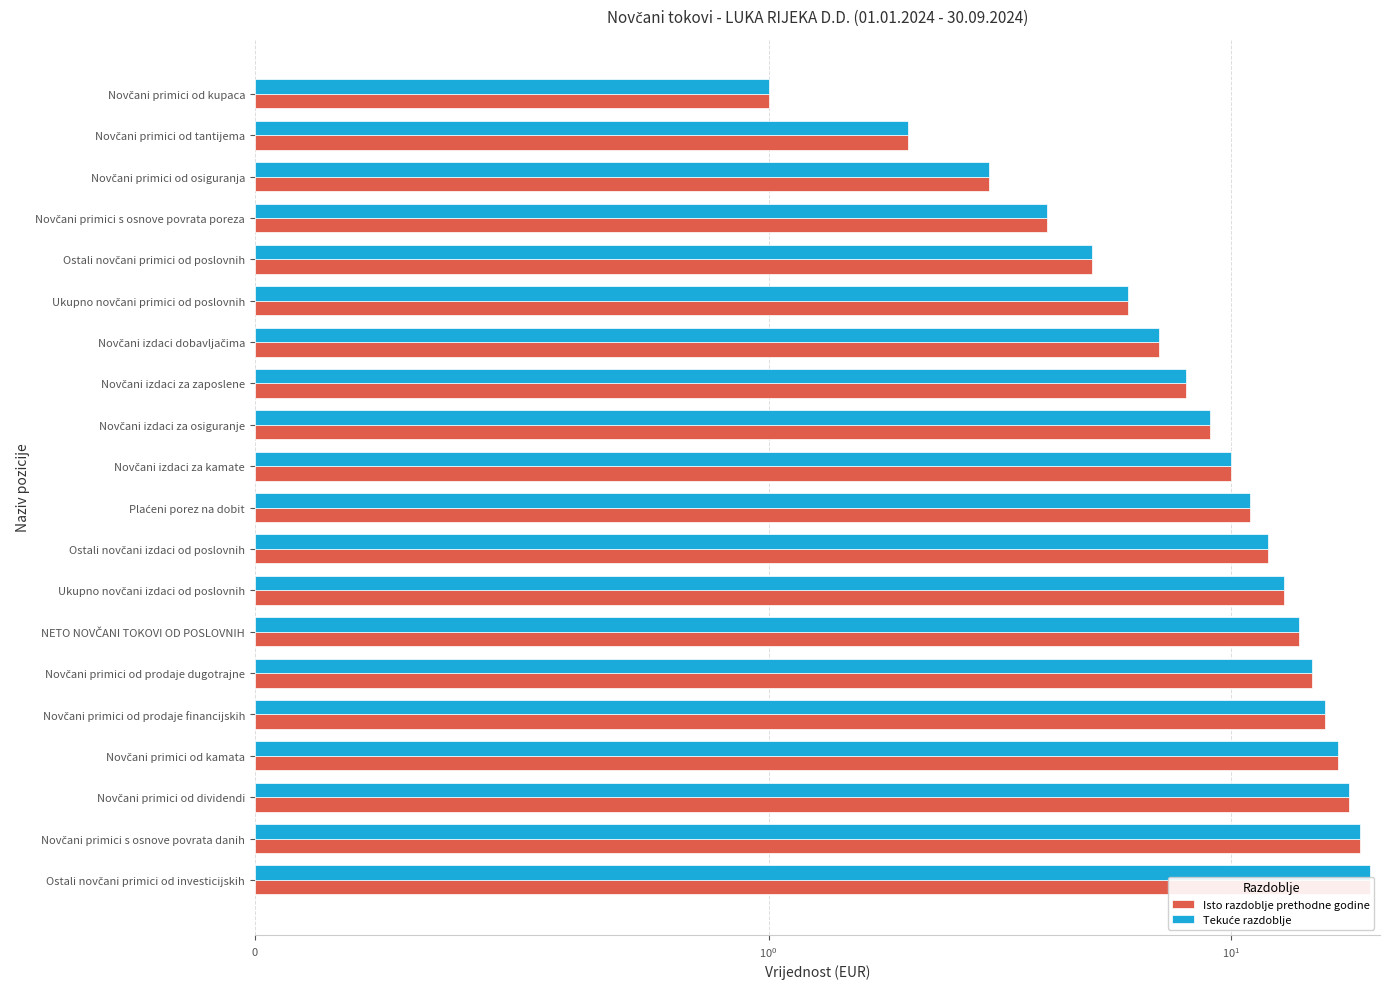

At Novčani primici od kamata, list the series in order from smallest to largest.

Isto razdoblje prethodne godine, Tekuće razdoblje